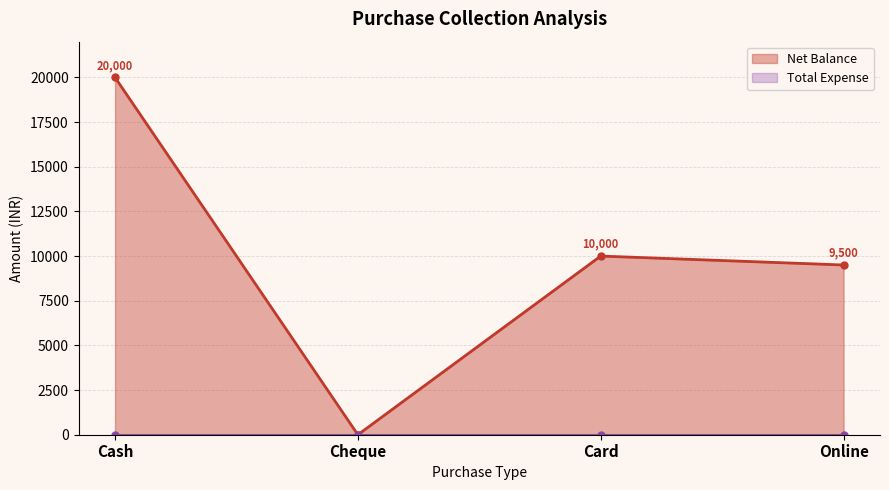

At which label is the value closest to 10000?

Card